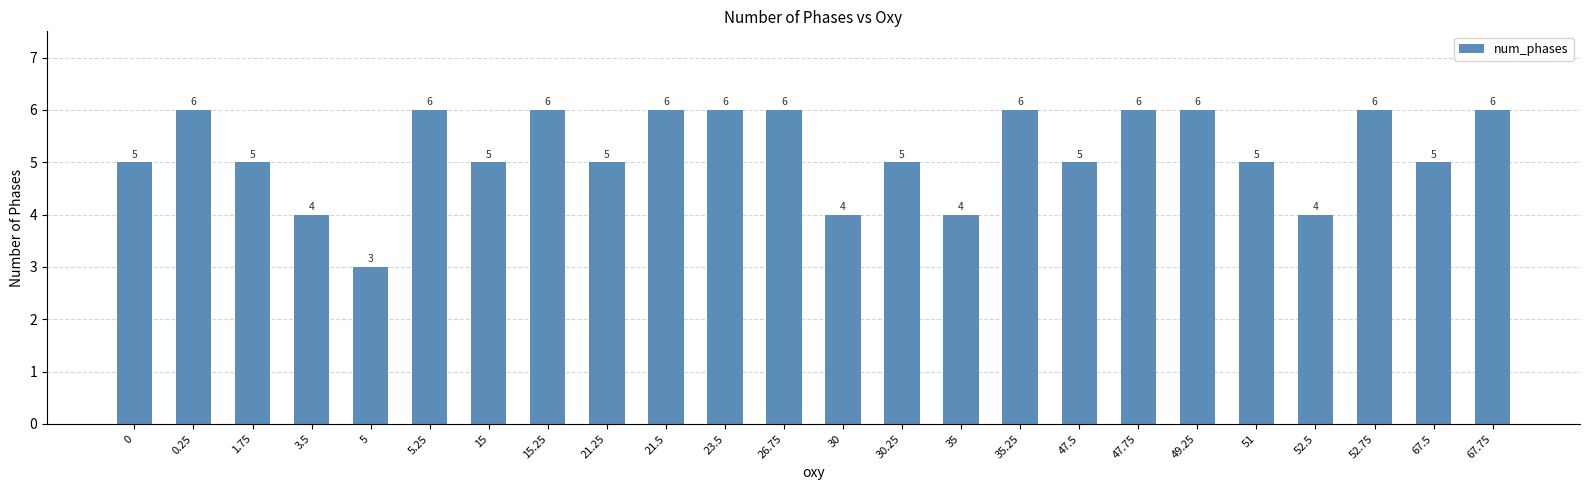

What is the label of the 4th bar from the right?

52.5